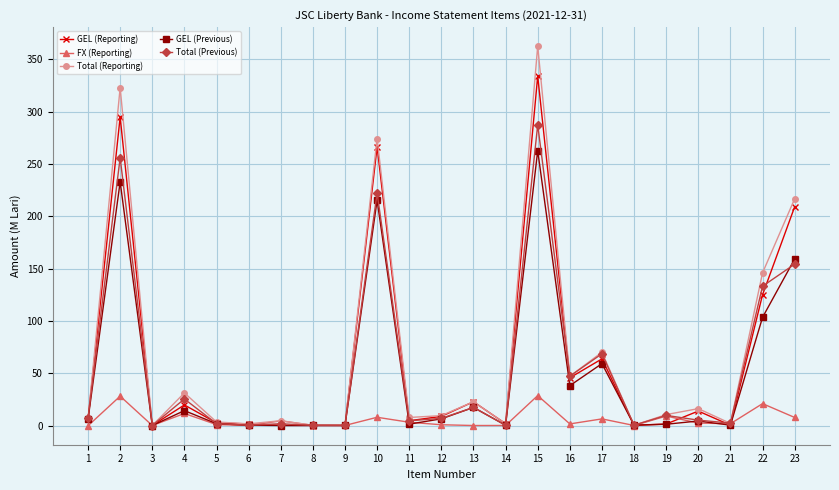

What is the spread (max minus min) of values at 11?

6.4